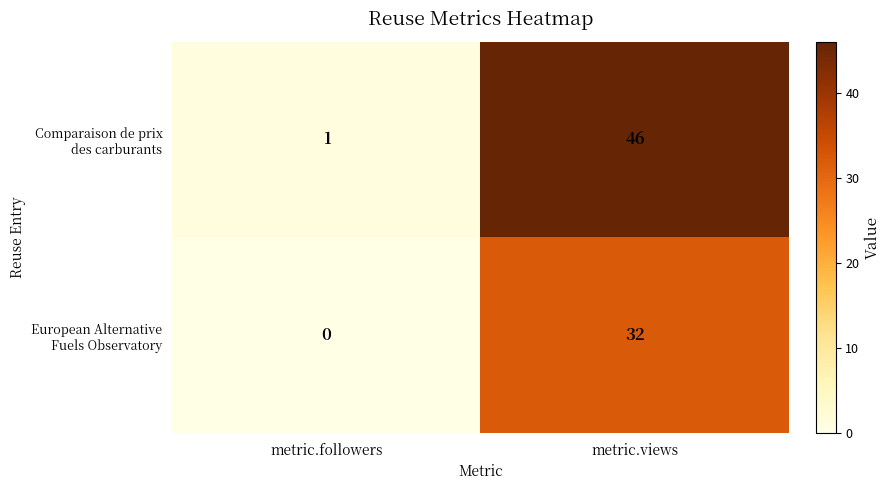

What is the maximum value shown in the chart?

46